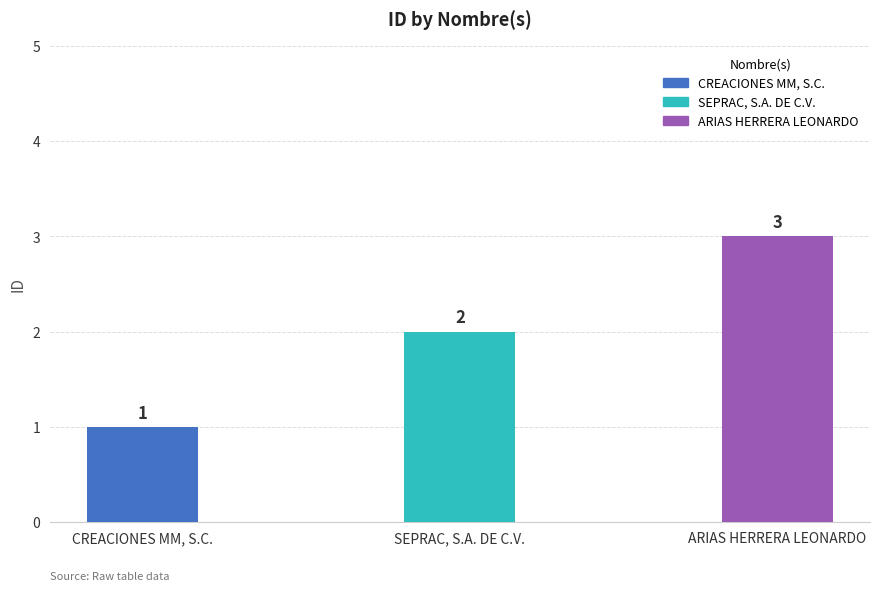

Read the value at SEPRAC, S.A. DE C.V..

2